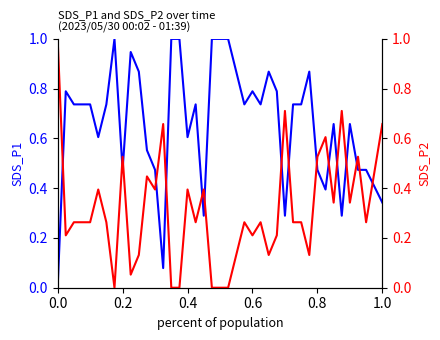

How many interior local valleys does the SDS_P2 series have?

11